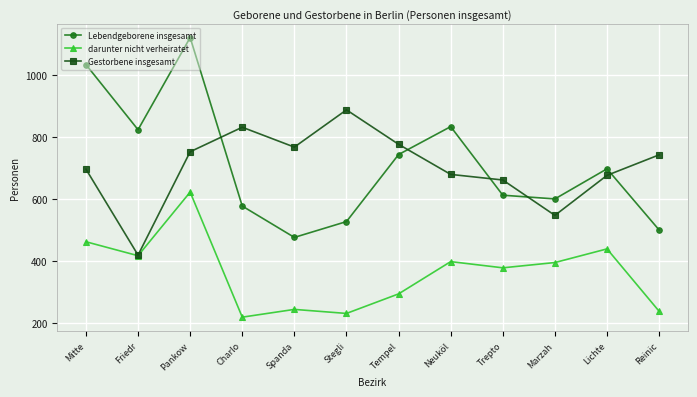

The value of Lebendgeborene insgesamt at Spanda is 477. True or false?

True